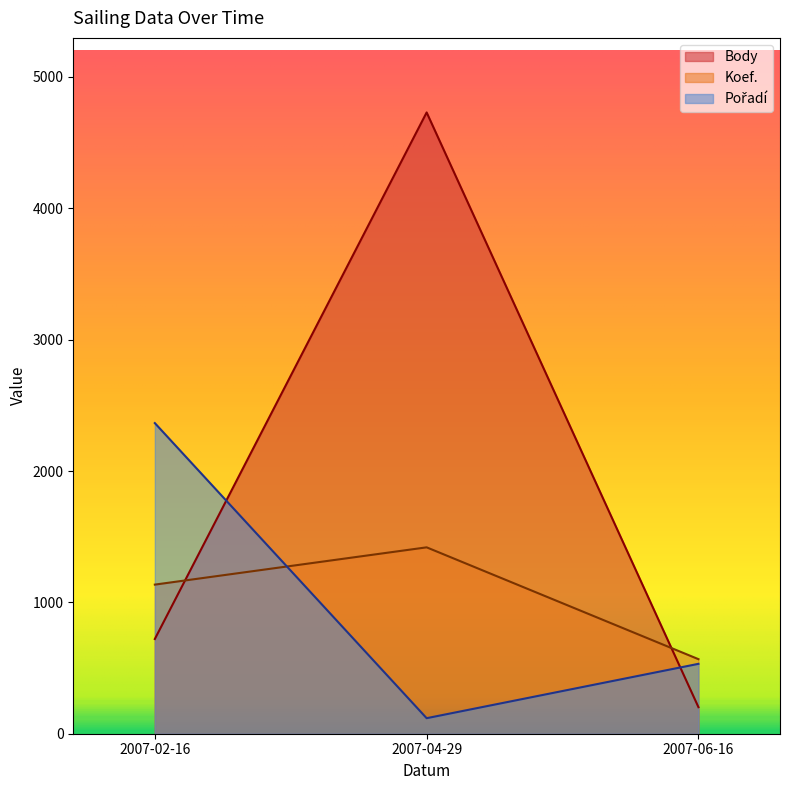

How many values in the Pořadí series are below 532?

1